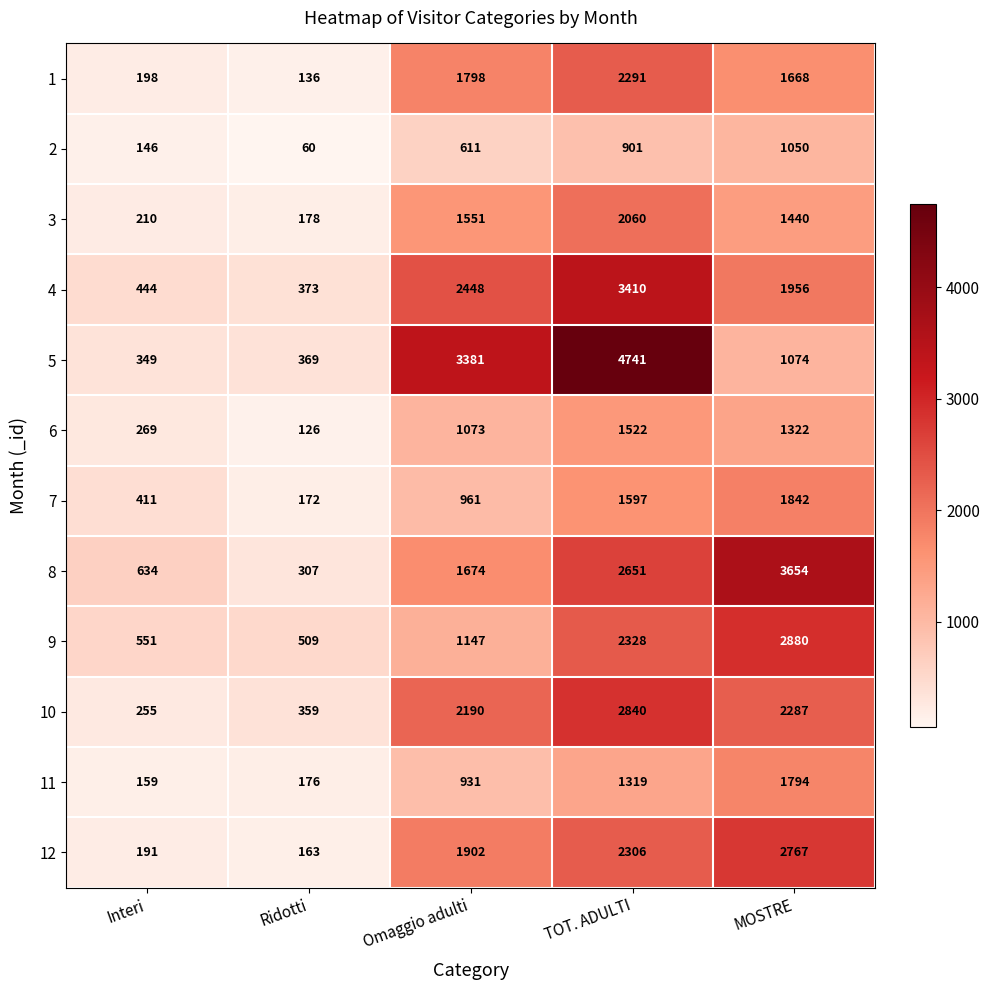

Rank the series by their maximum value, from highest to lowest.

5, 8, 4, 9, 10, 12, 1, 3, 7, 11, 6, 2